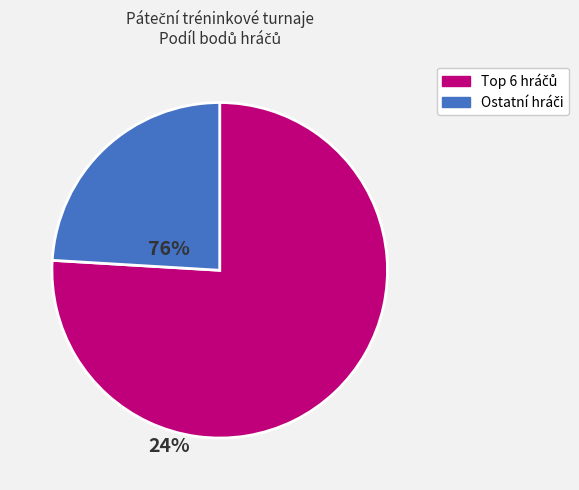

Is there a majority slice in this chart?

Yes